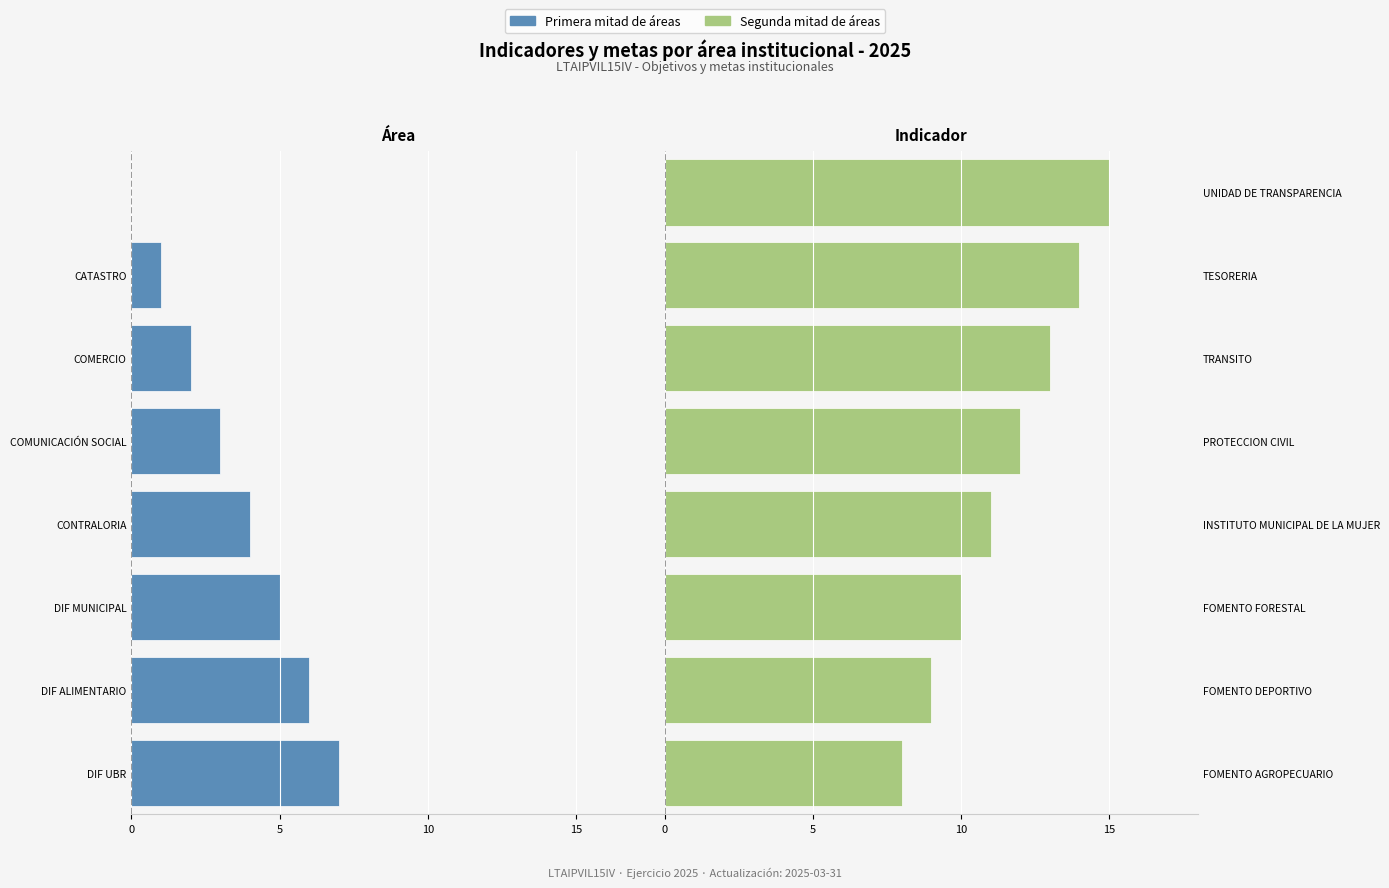

Rank the categories by value from lowest to highest.

CATASTRO, COMERCIO, COMUNICACIÓN SOCIAL, CONTRALORIA, DIF MUNICIPAL, DIF ALIMENTARIO, DIF UBR, FOMENTO AGROPECUARIO, FOMENTO DEPORTIVO, FOMENTO FORESTAL, INSTITUTO MUNICIPAL DE LA MUJER, PROTECCION CIVIL, TRANSITO, TESORERIA, UNIDAD DE TRANSPARENCIA